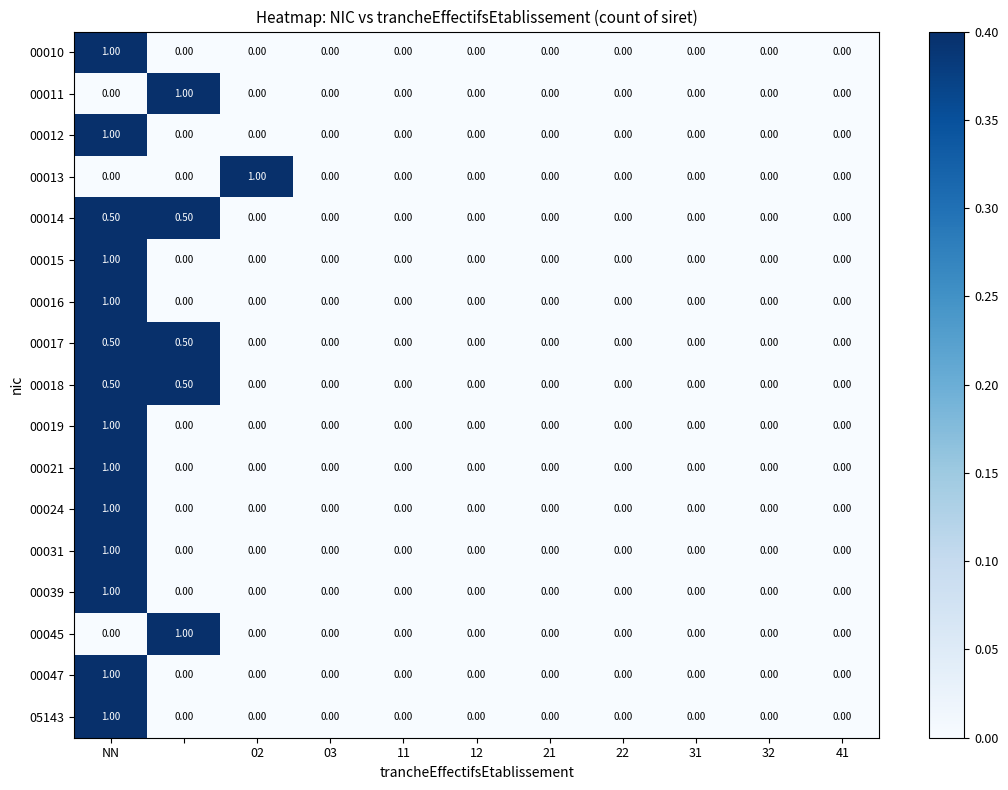

What is the sum of all 00015 values?

1.0